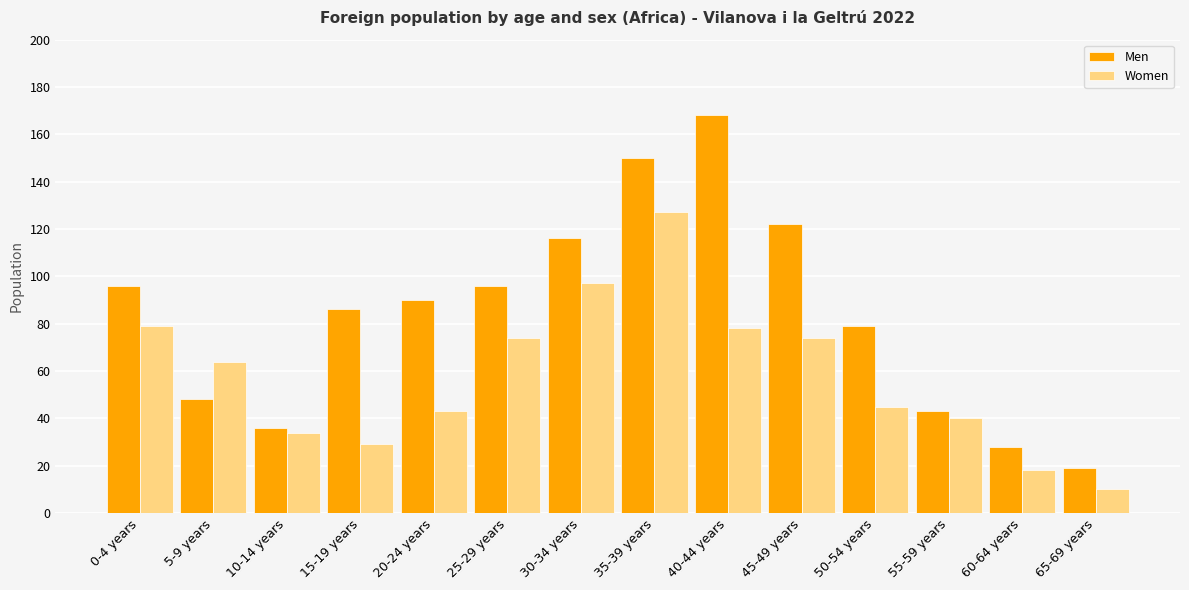

What is the total value across all series at 55-59 years?

83